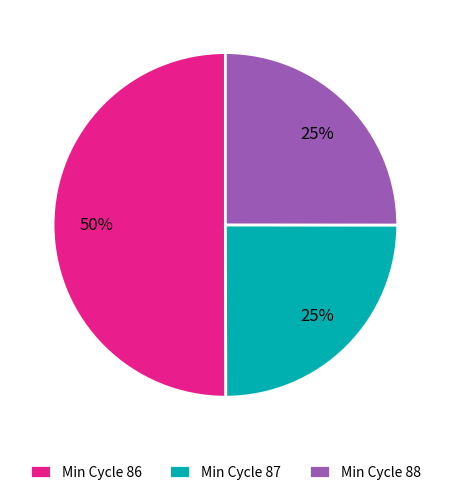

What is the largest slice in the pie chart?

Min Cycle 86